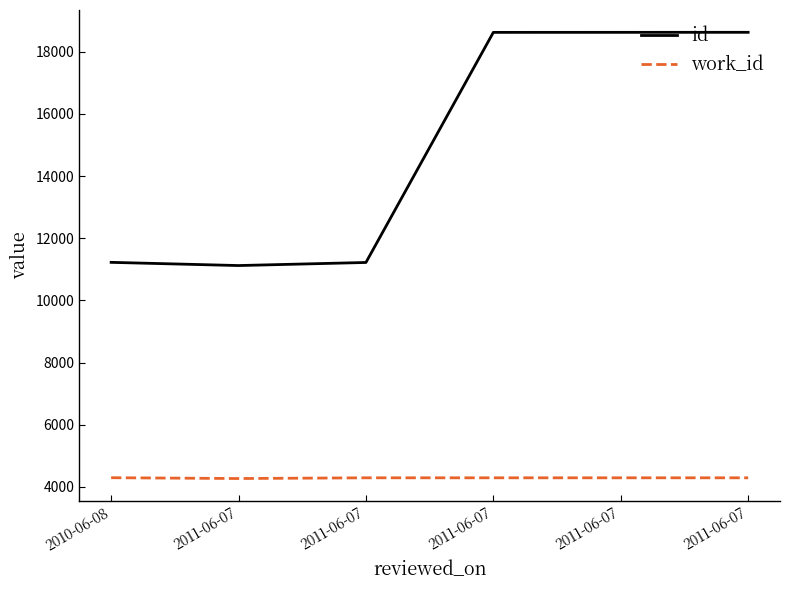

True or false: work_id has more than 2 points higher than both neighbors.

False